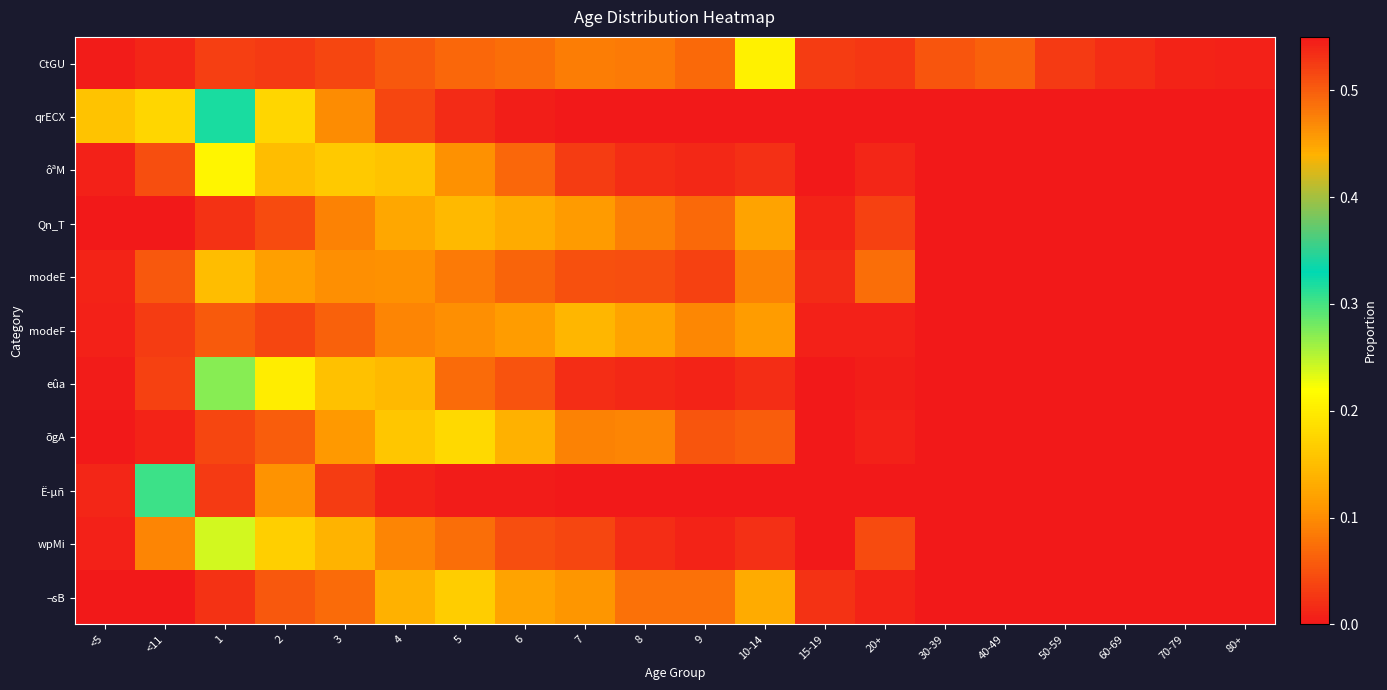

Rank the series by their maximum value, from lowest to highest.

modeF, Qn_T, modeE, ¬sB, õgA, CtGU, ôªM, wpMi, eûa, qrECX, Ë­µñ